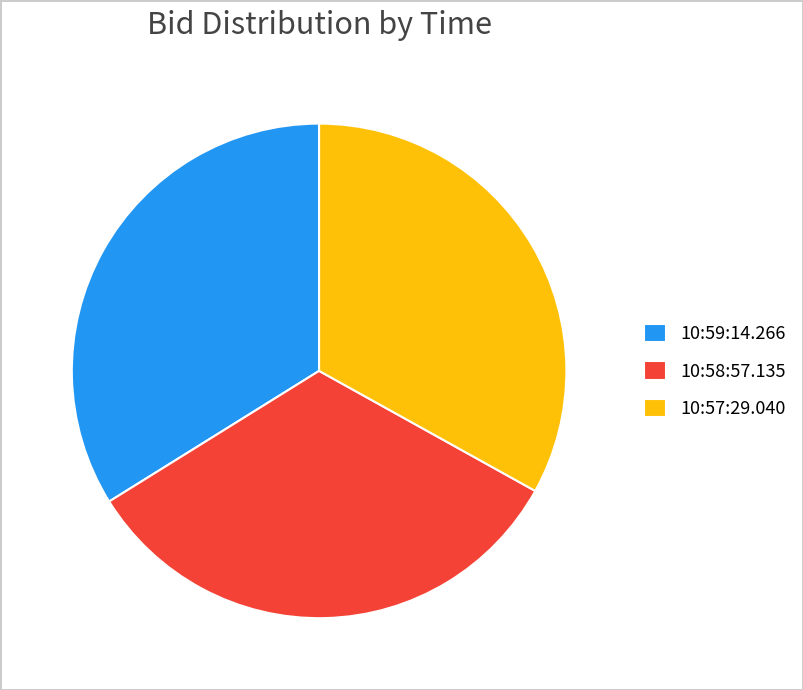

Do 10:58:57.135 and 10:59:14.266 together represent more than half of the pie?

Yes